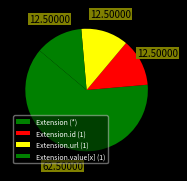

Count the number of slices in the pie.

4